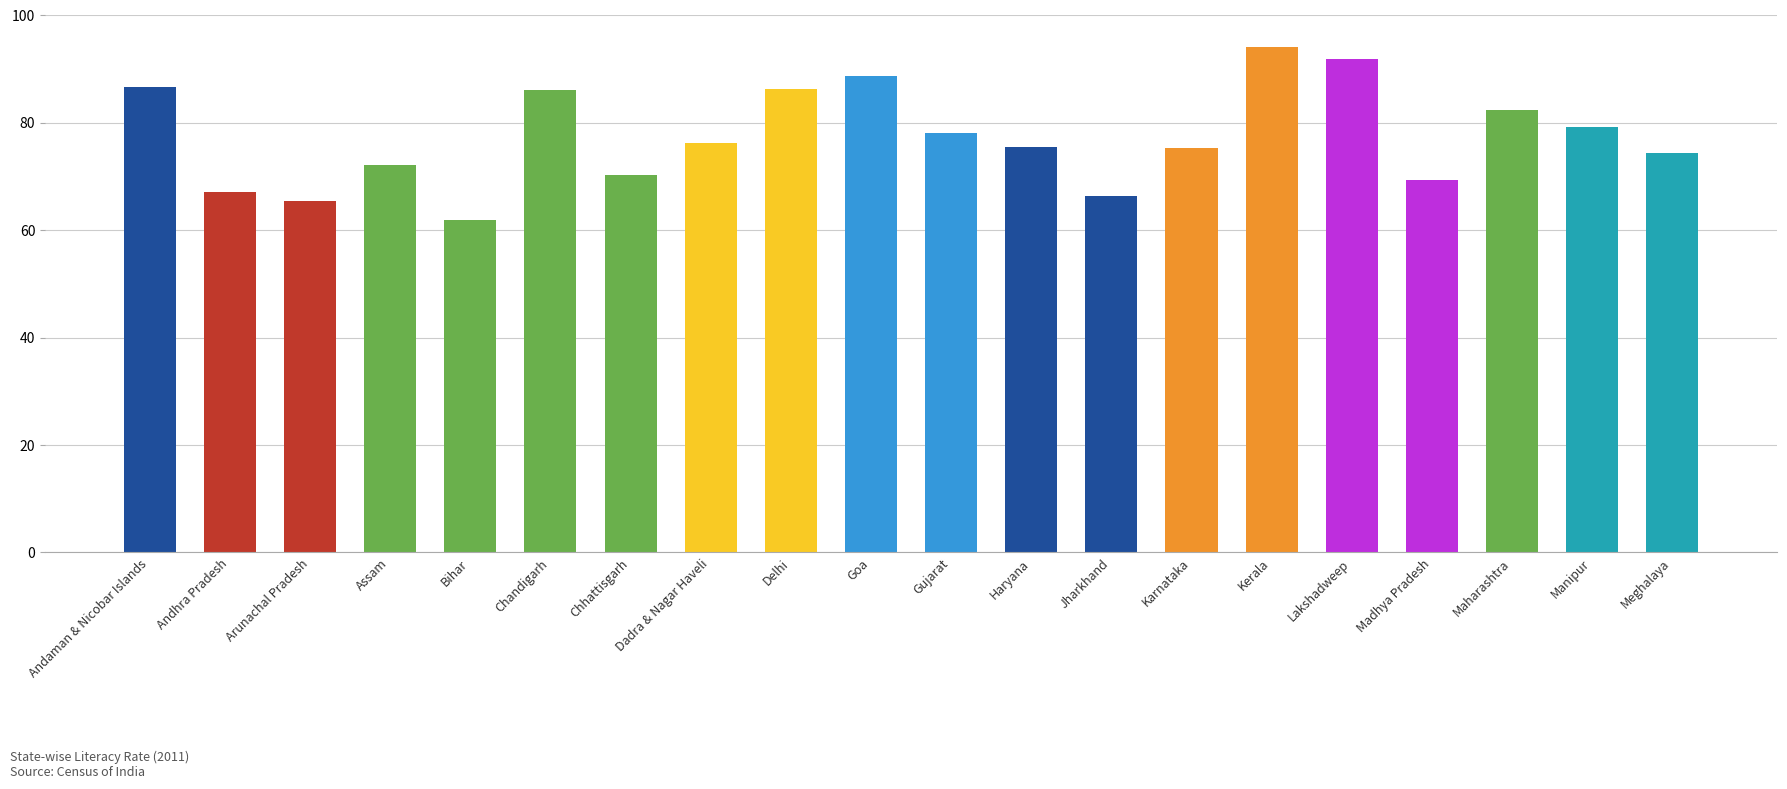

Which category has the highest value across all series?

Kerala